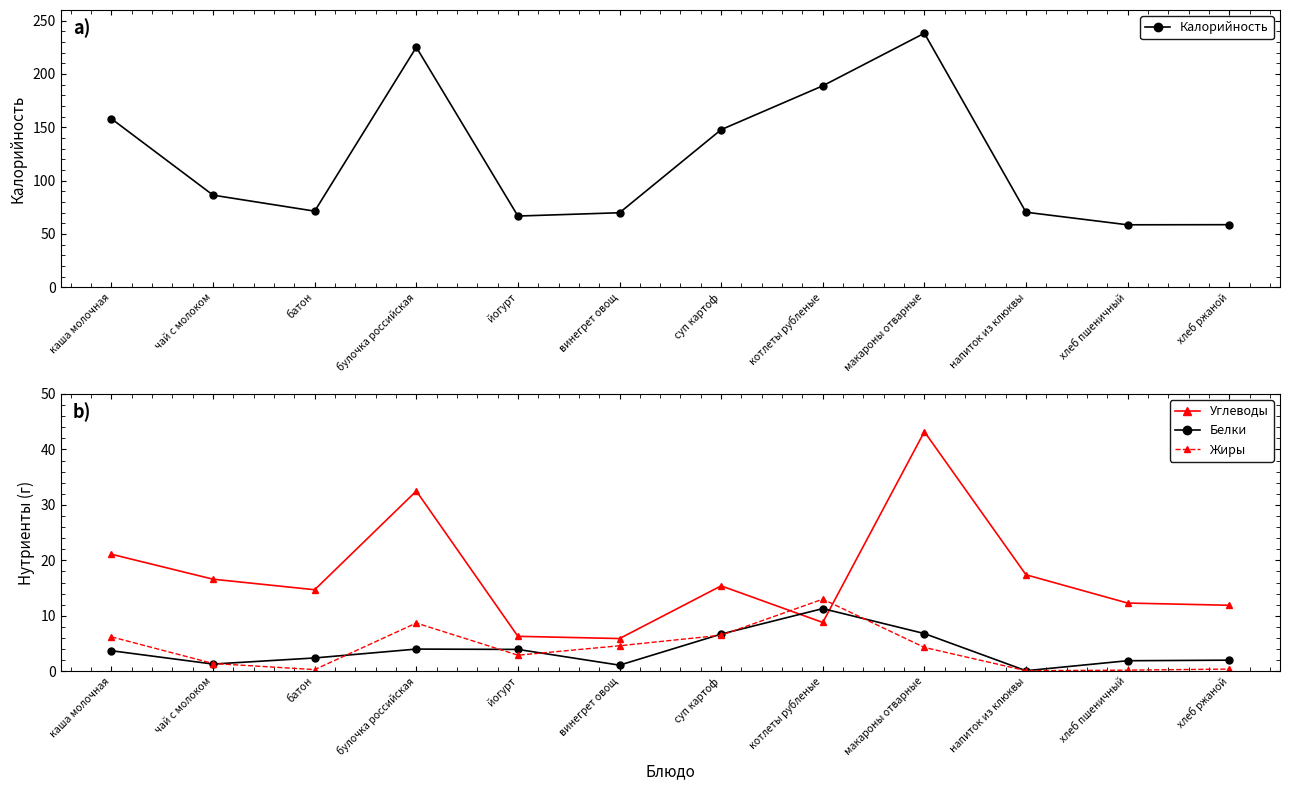

At батон, list the series in order from largest to smallest.

Калорийность, Углеводы, Белки, Жиры